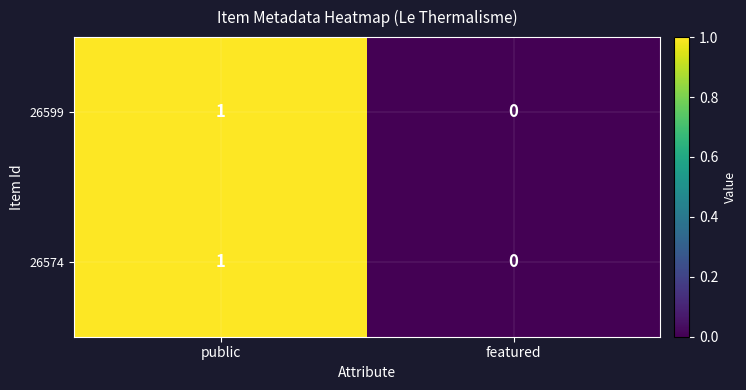

Reading left to right, what are all the values shown in this chart?

26599: public=1	featured=0
26574: public=1	featured=0